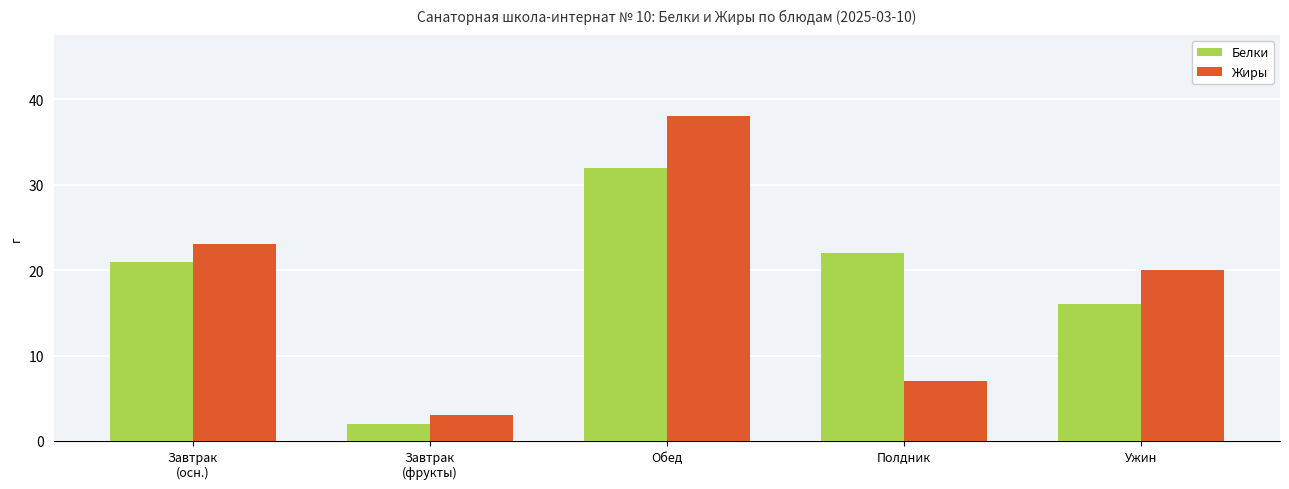

Where is Белки nearest to the value 17?

Ужин